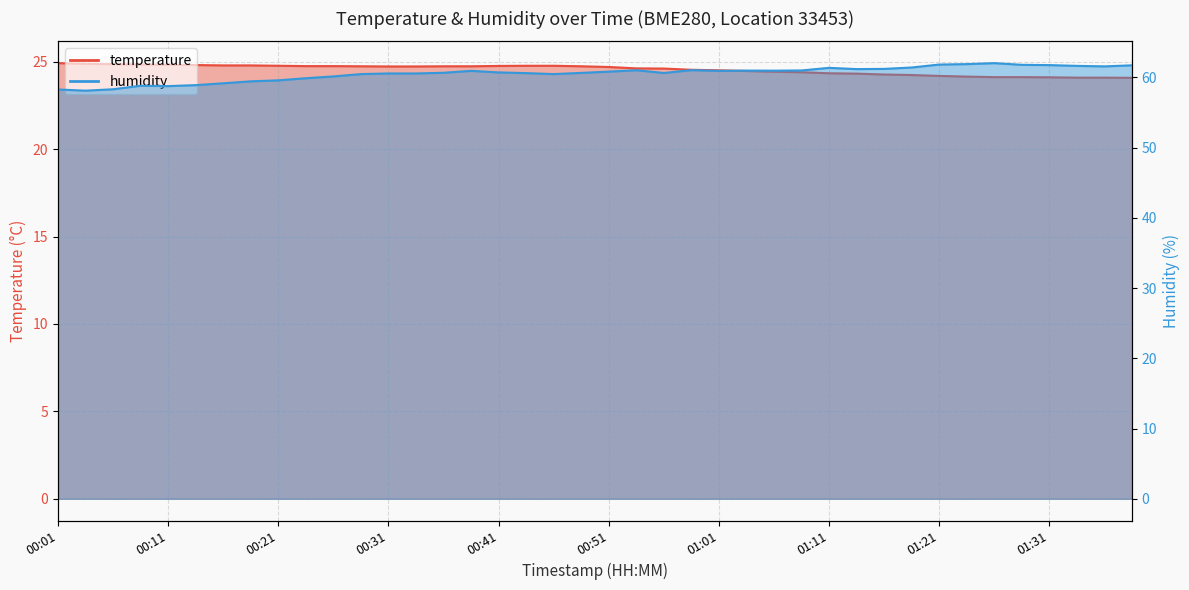

What is the average value of the humidity series?

60.5